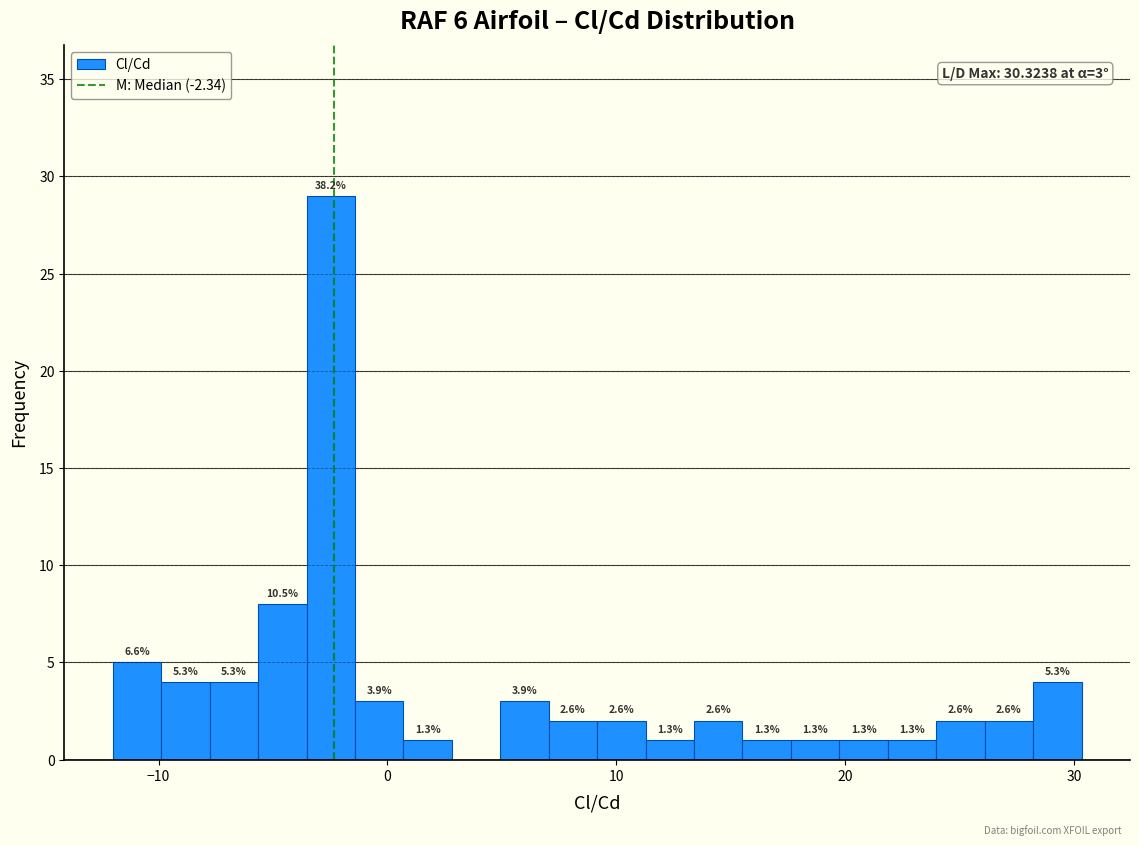

Around what value on the x-axis is the tallest bar? Give the approximate position of its centre, as read against the axis.

-2